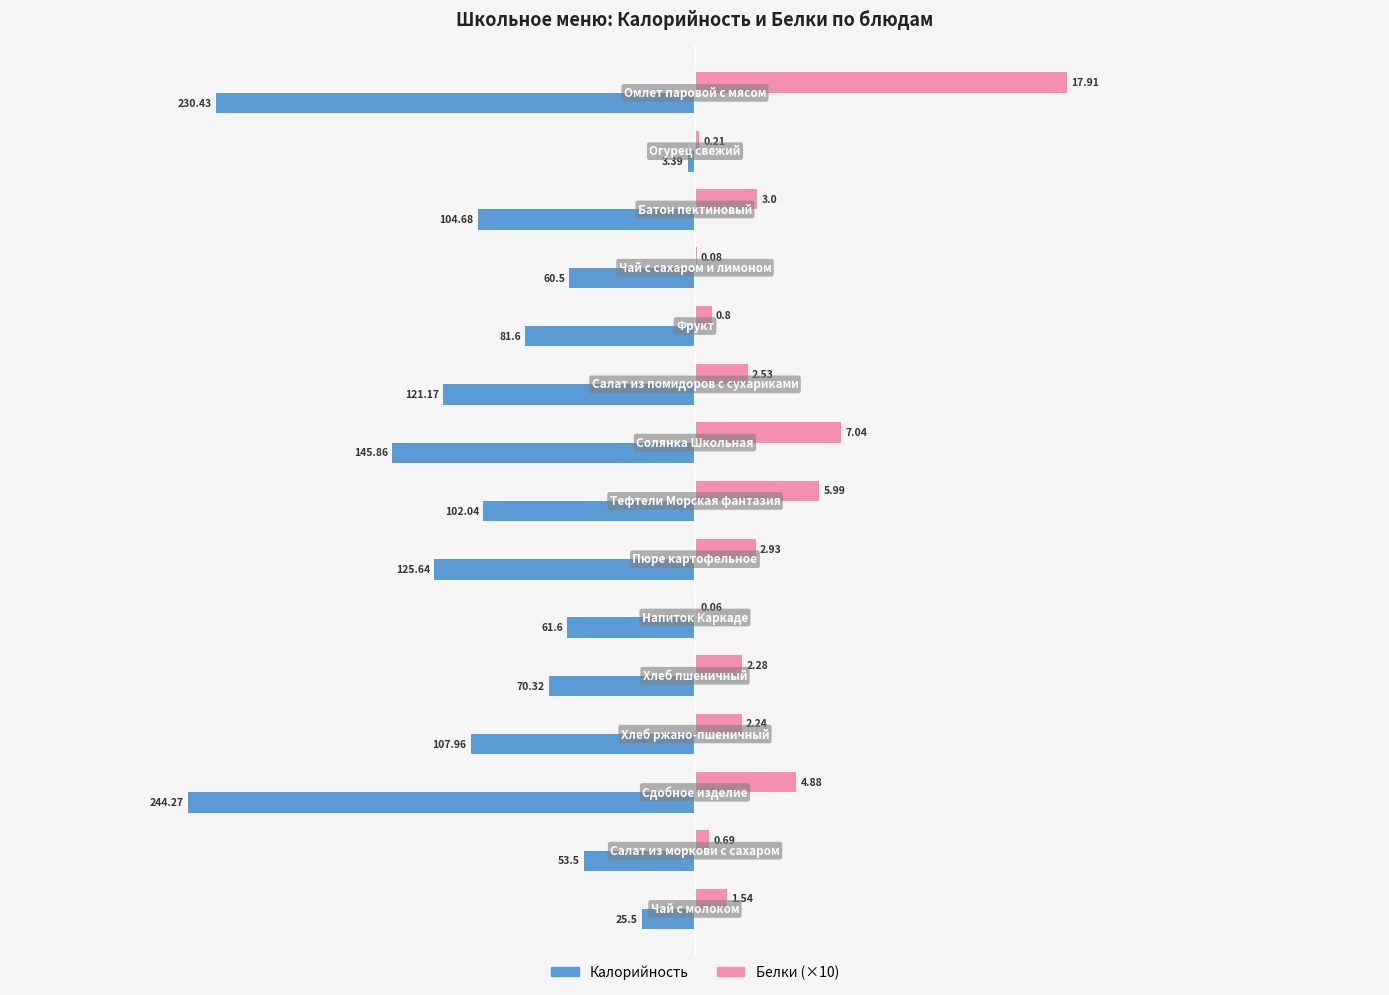

What are all the series names shown in the legend?

Калорийность, Белки (×10)